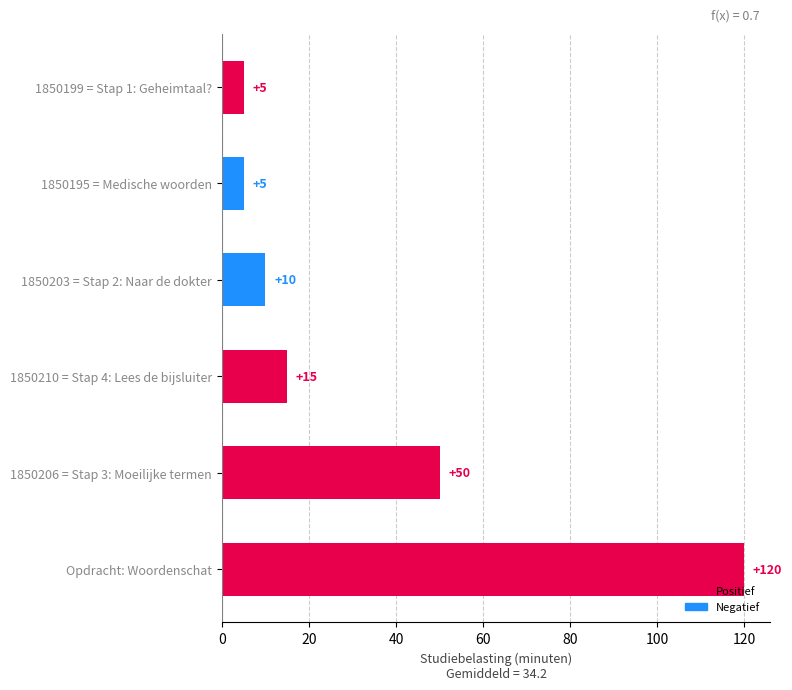

What is the maximum value shown in the chart?

120